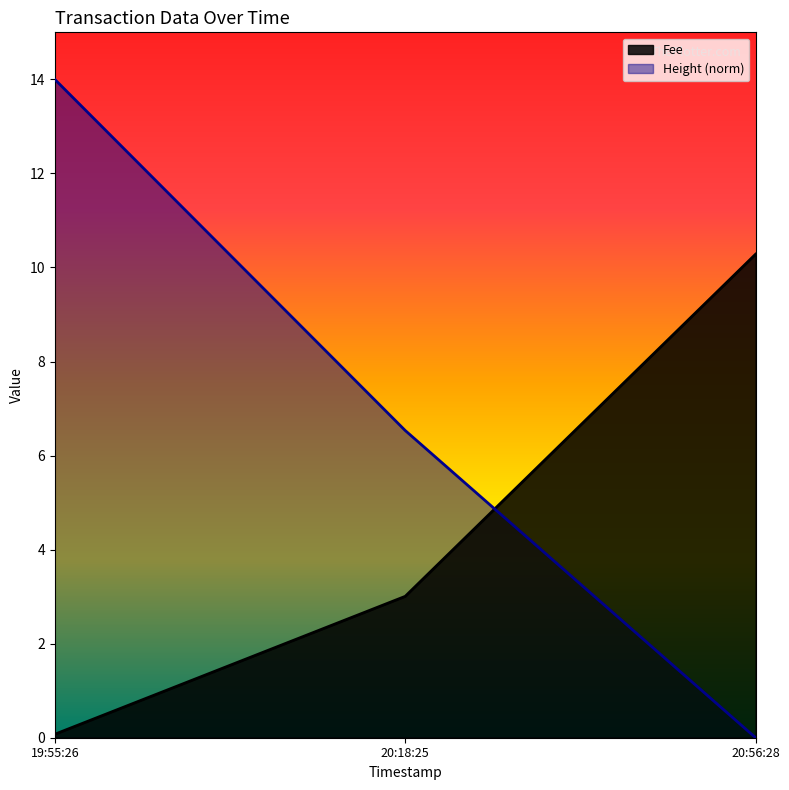

Reading left to right, list all the values displayed in this chart.

Fee: 0.1	3.0	10.3
Height: 14.0	6.5	0.0